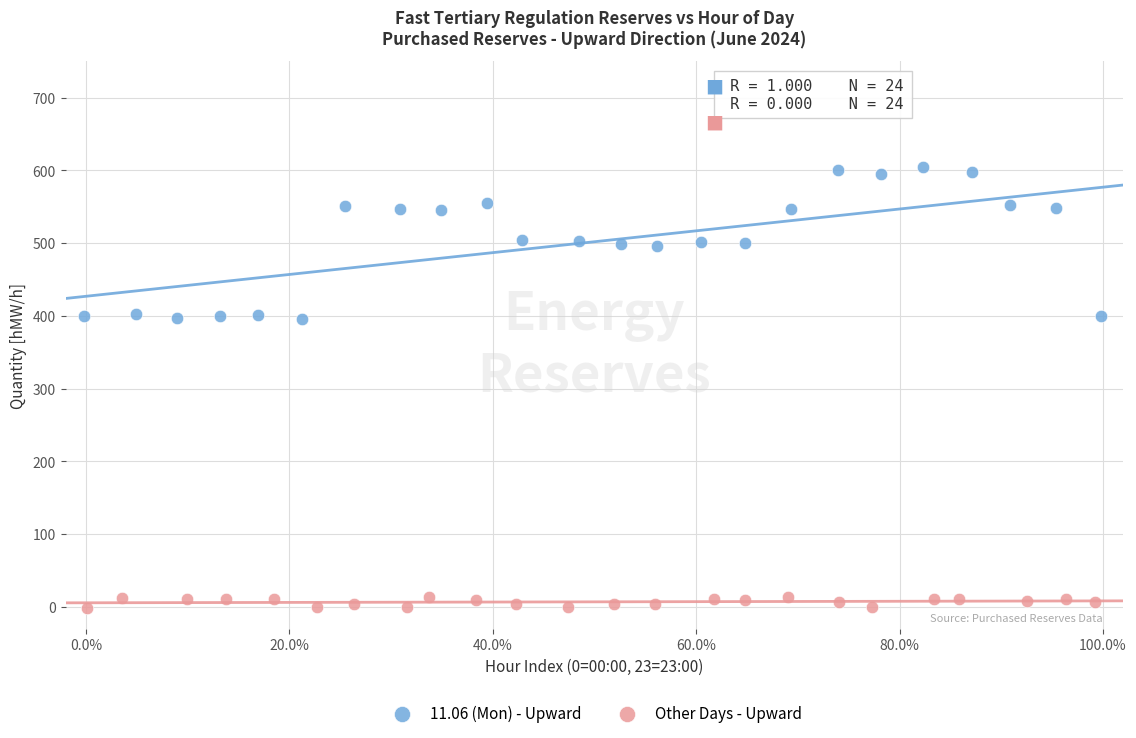

Which series contains the highest Y value?

11.06 (Mon) - Upward